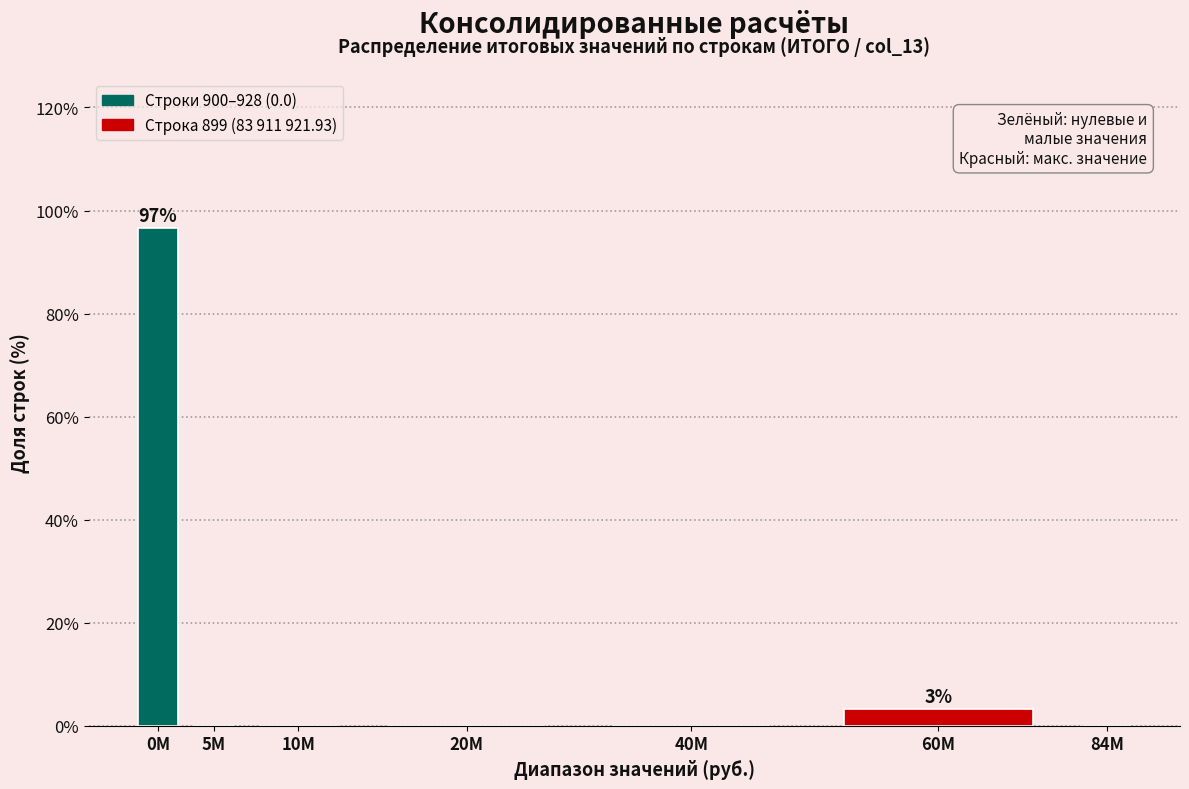

Reading left to right, extract all data points from this chart.

0M=96.7	5M=0.0	10M=0.0	20M=0.0	40M=0.0	60M=3.3	84M=0.0